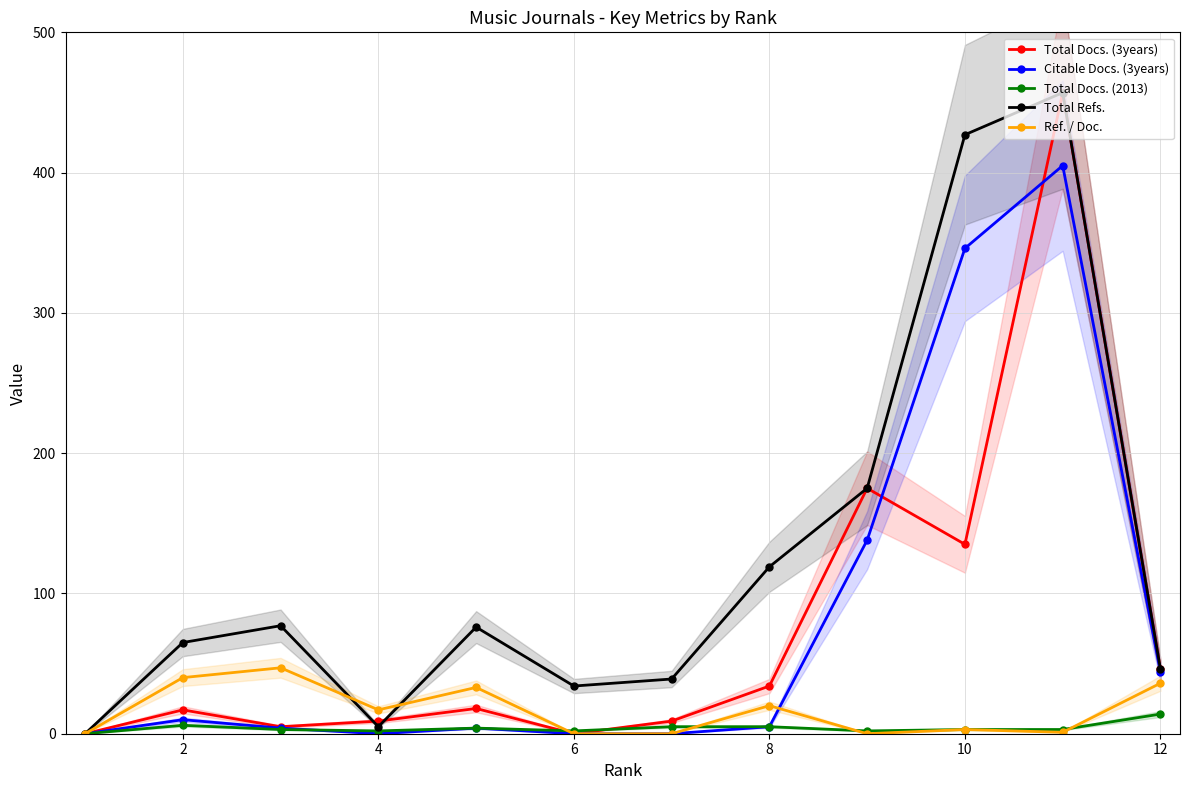

At which category does Ref. / Doc. reach its first local valley?

4